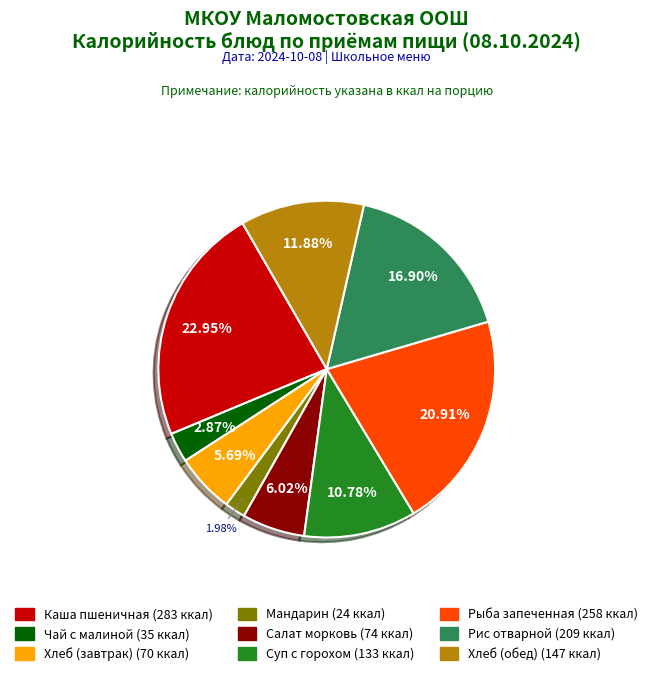

Is there any slice that represents more than half of the pie?

No